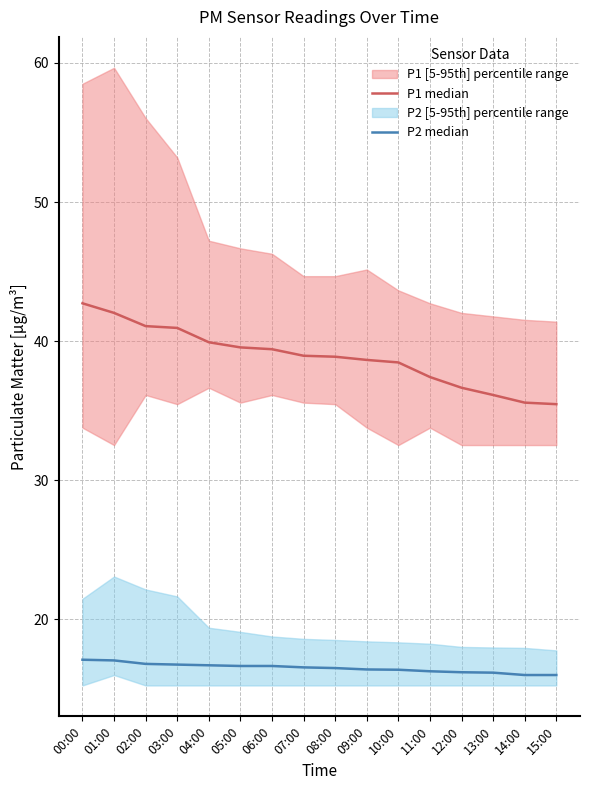

Is it true that P1 median equals 57.9 at 05:00?

False